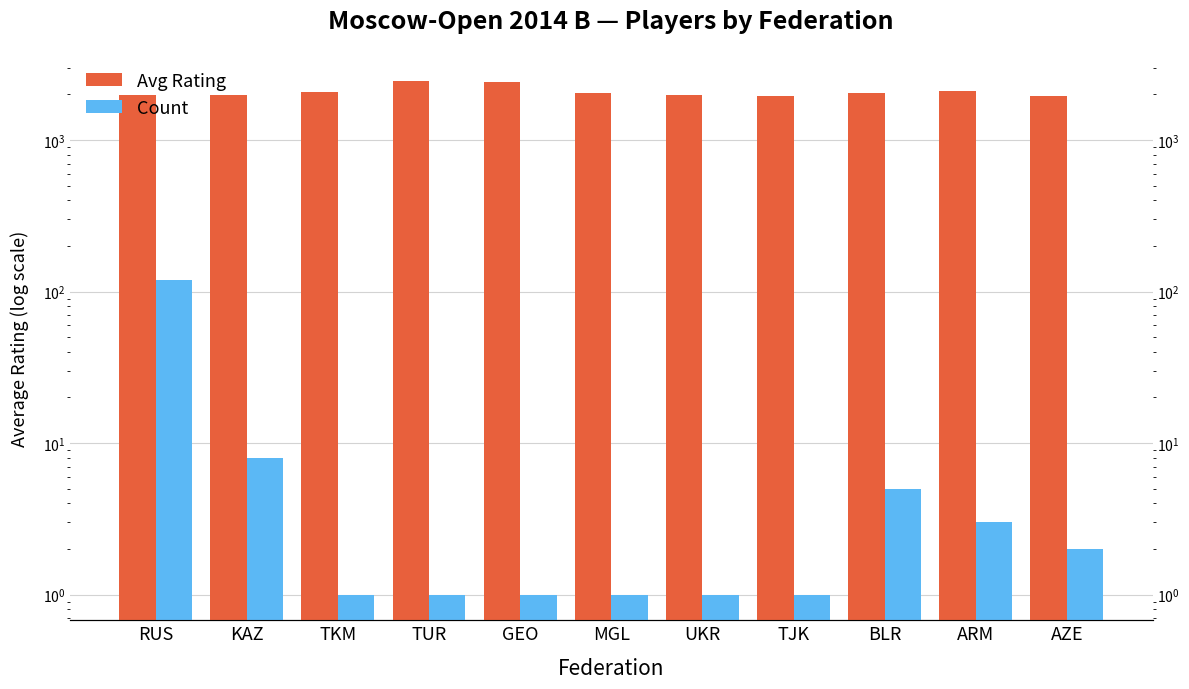

What is the minimum value shown in the chart?

1